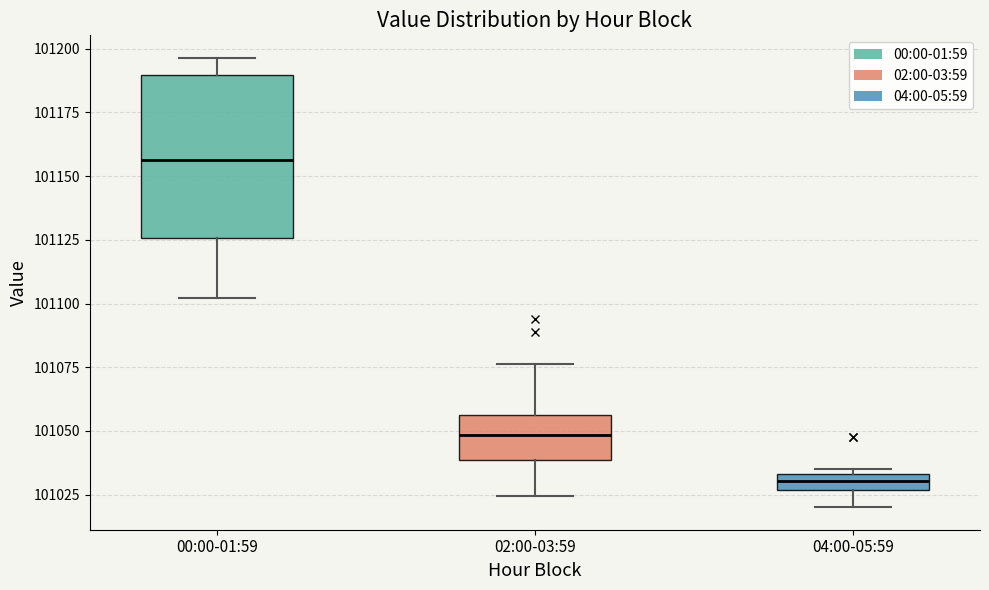

Comparing the boxes themselves (not the whiskers), which one is the tallest?

00:00-01:59